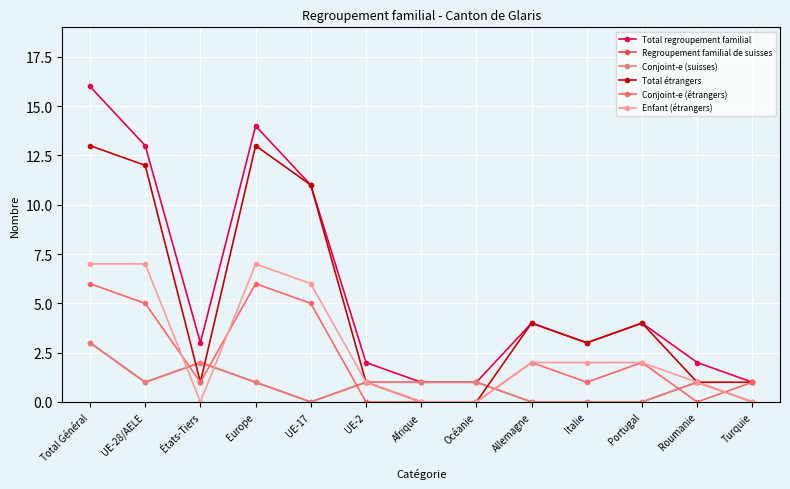

Is this an area chart (filled region under the line)?

No